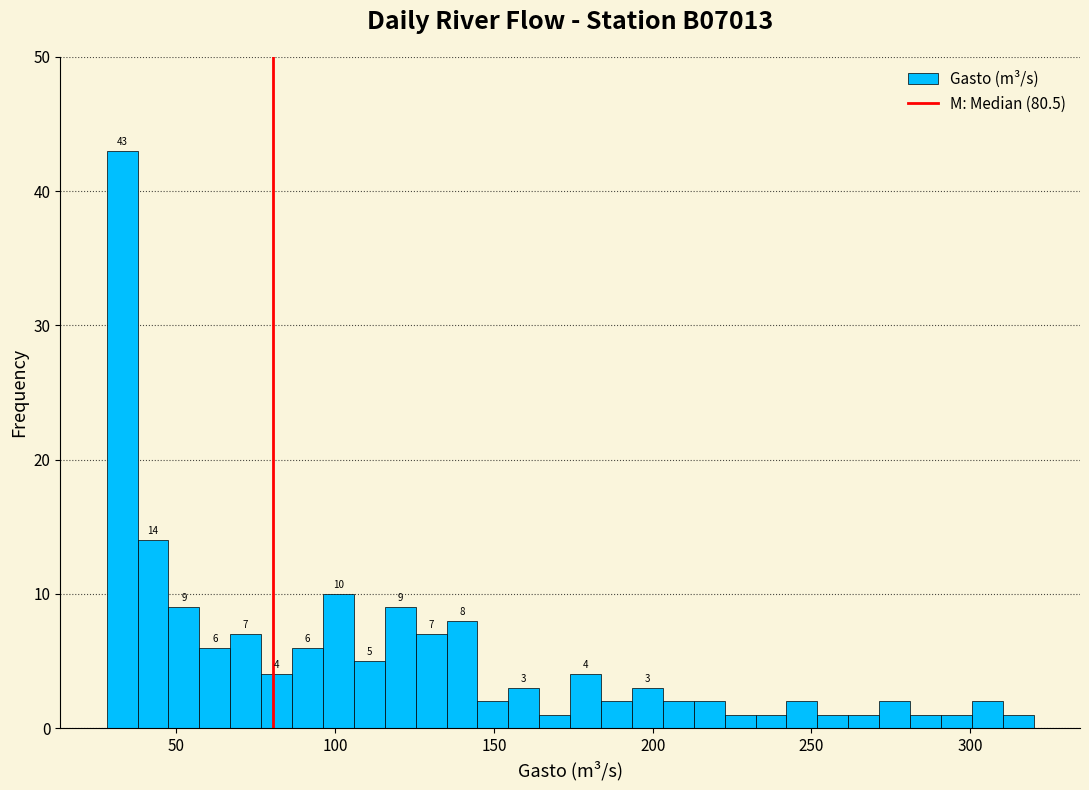

Around what value on the x-axis is the tallest bar? Give the approximate position of its centre, as read against the axis.

35